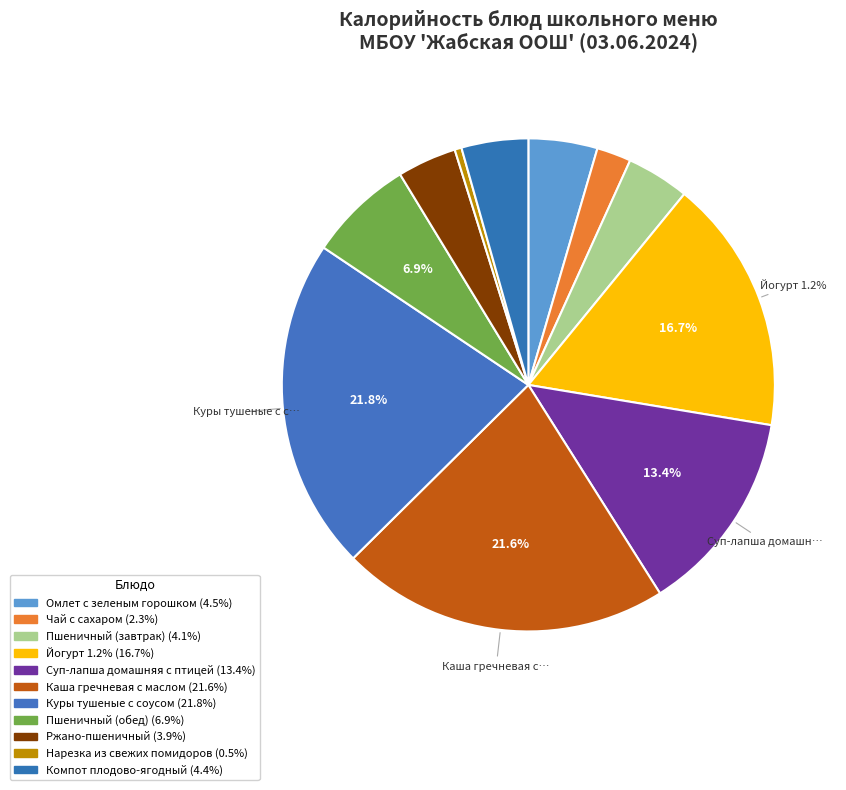

What percentage is the Омлет с зеленым горошком slice, to the nearest percent?

5%